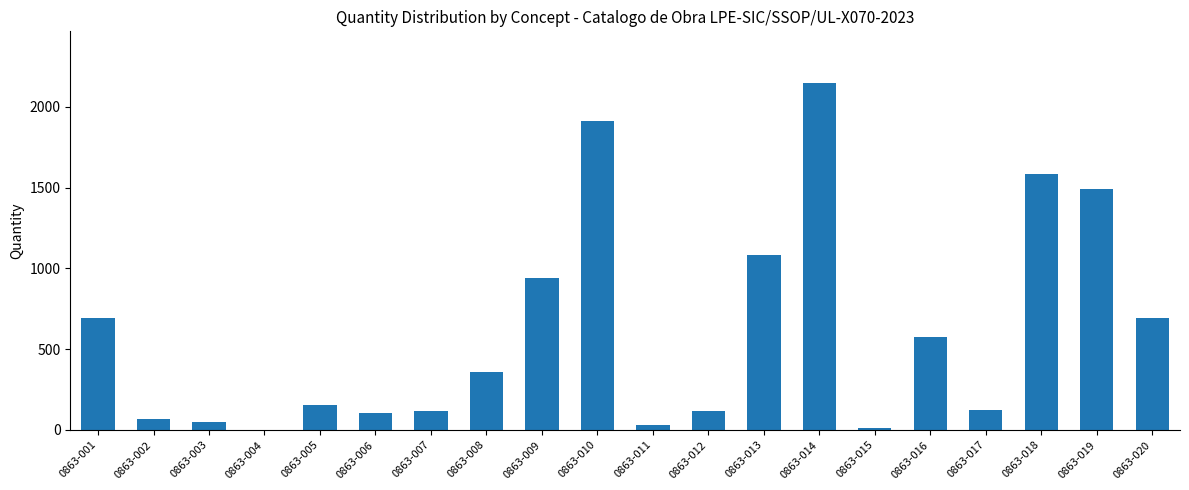

Are the bars horizontal?

No